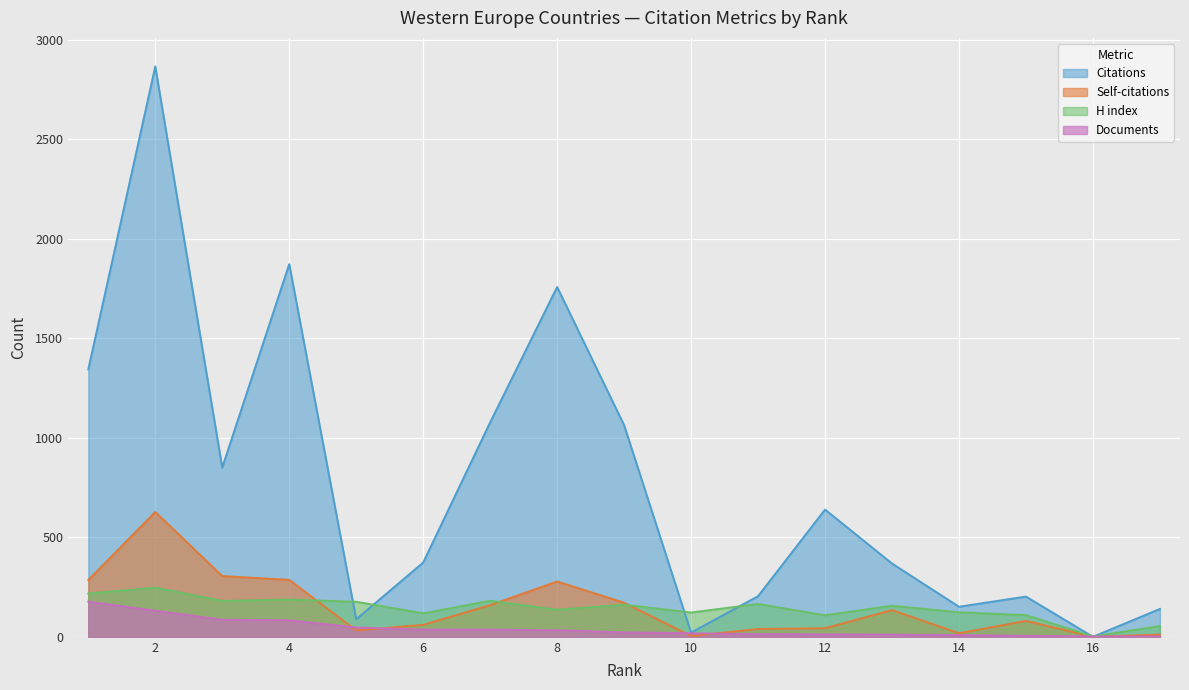

What is the sum of the Self-citations values at 4 and 2?

913